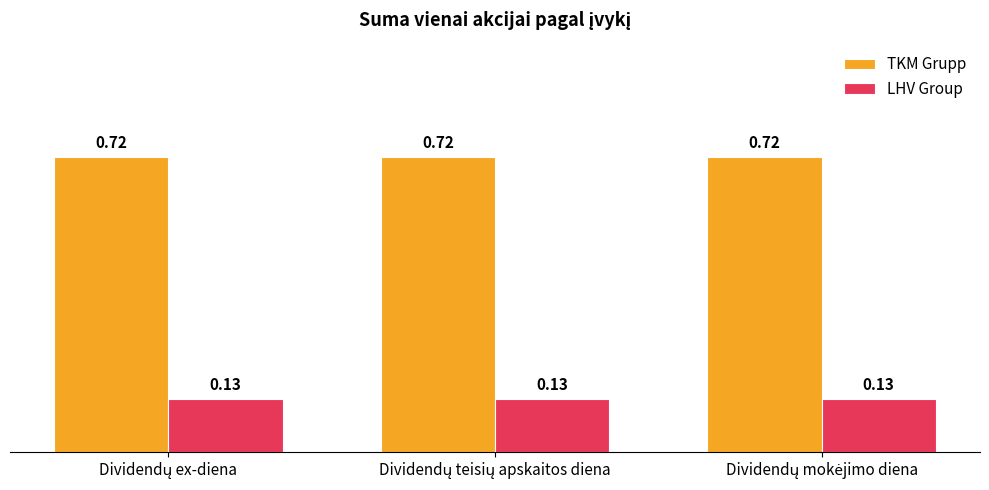

List the series in order of their peak value, highest first.

TKM Grupp, LHV Group